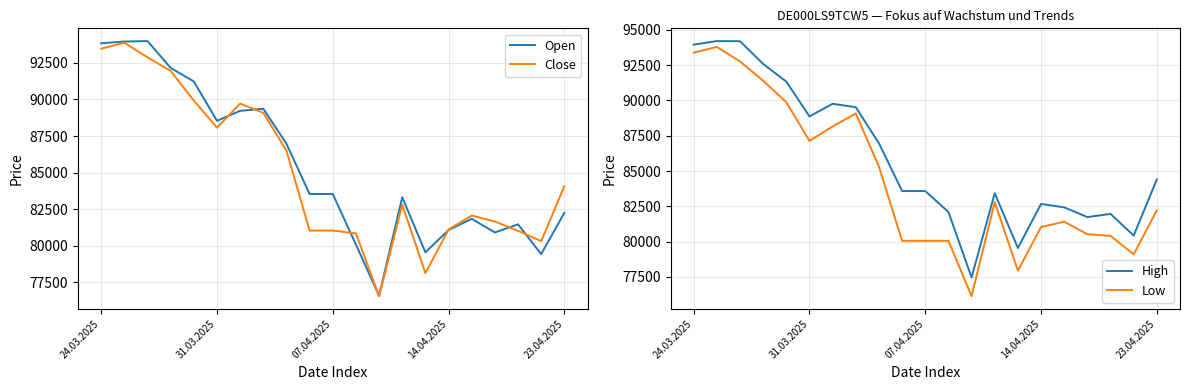

Reading right to left, extract all data points from this chart.

Open: 82250	79424	81462	80906	81841	81071	79548	83315	76581	80079	83537	83537	86972	89366	89223	88542	91234	92159	93993	93963	93844
Close: 84068	80311	81019	81656	82067	81106	78127	82804	76551	80840	81037	81037	86508	89088	89715	88071	89926	91951	92882	93882	93470
High: 84407	80434	81967	81741	82433	82673	79555	83432	77466	82105	83586	83586	86972	89523	89768	88869	91336	92590	94196	94206	93954
Low: 82218	79104	80413	80528	81418	81036	77952	82803	76143	80060	80063	80063	85316	89076	88163	87138	89879	91398	92765	93791	93390